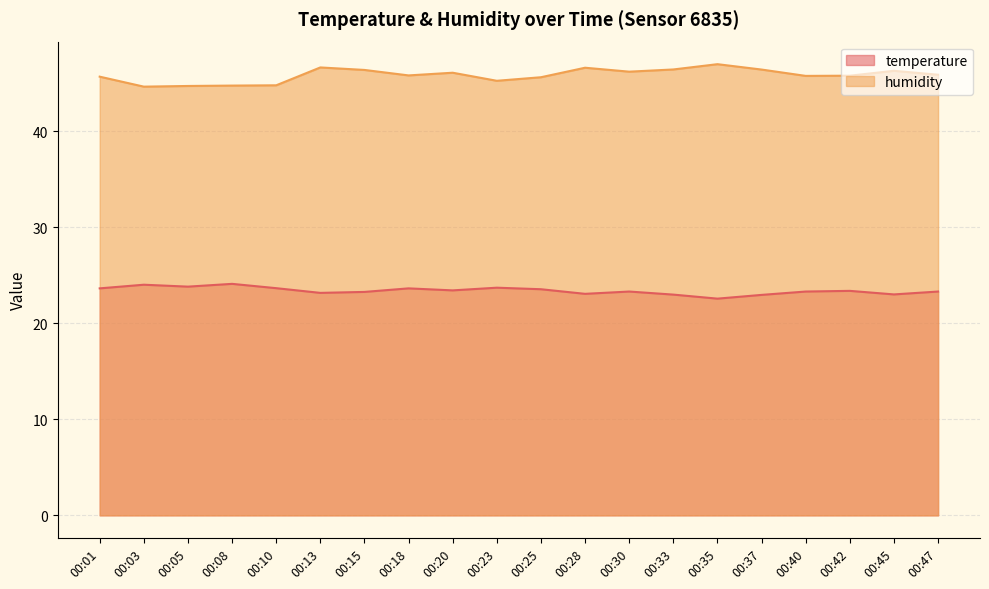

At which label does humidity reach its peak?

00:35